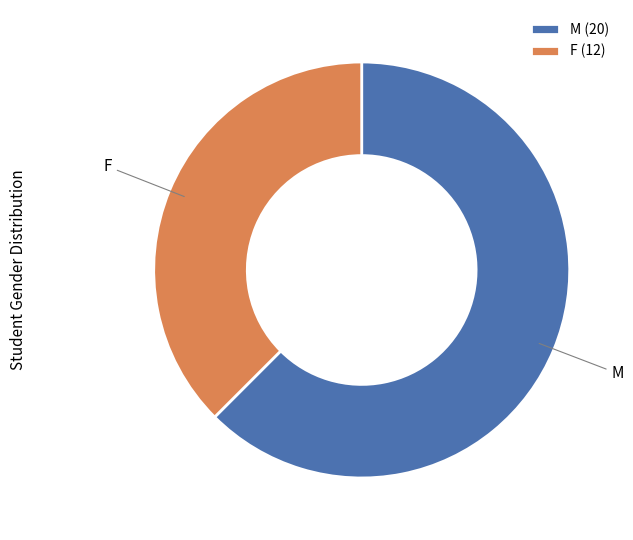

Rank the categories by value from lowest to highest.

F, M